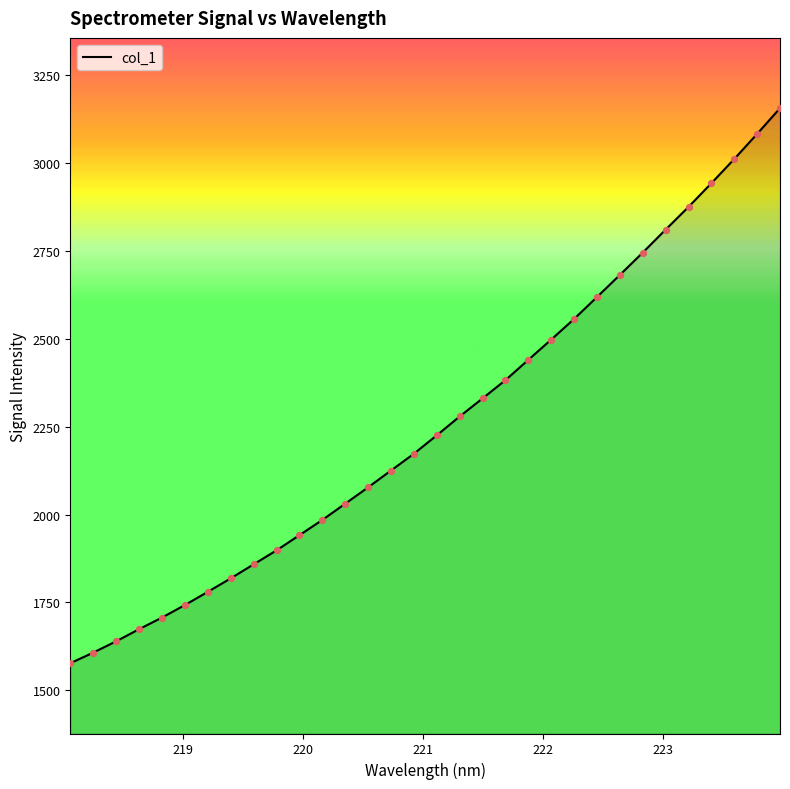

What is the smallest value displayed?

1577.1